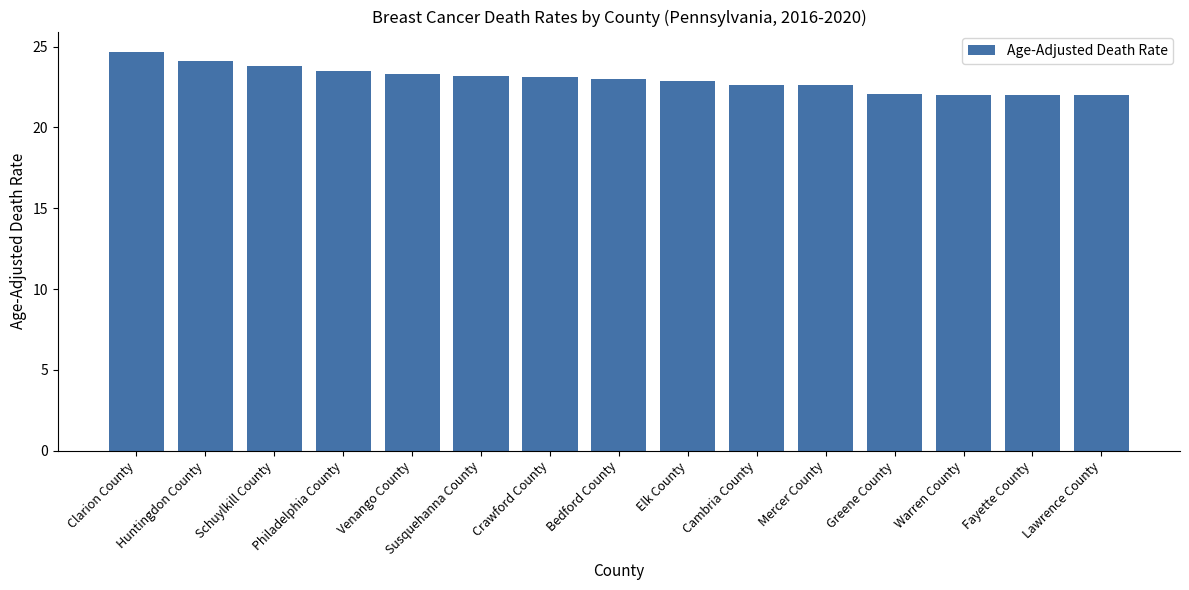

The value at Crawford County is 41.1. True or false?

False